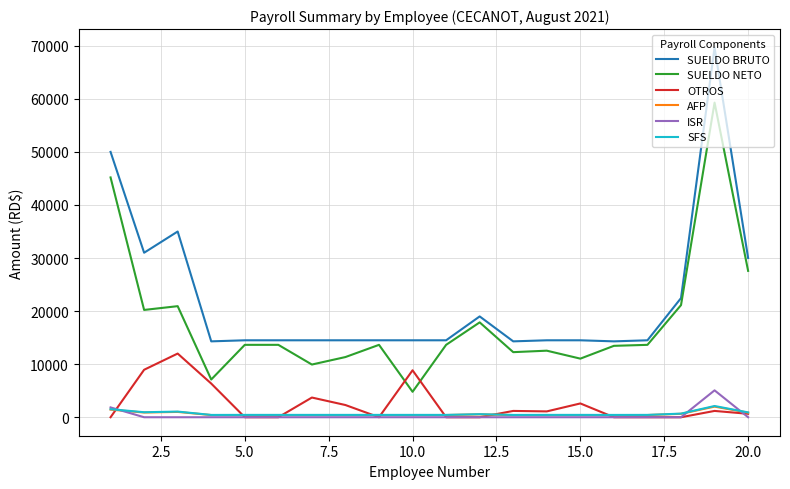

How many values in the ISR series exceed 0?

2